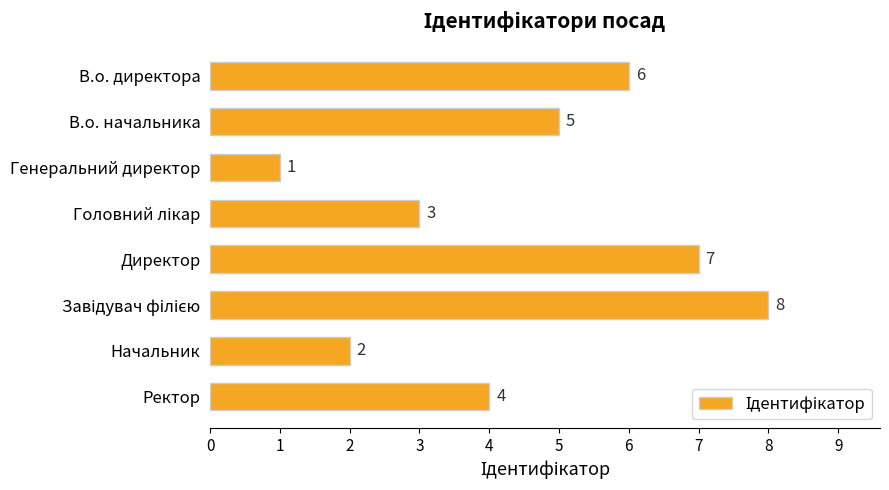

At which category does the chart reach its minimum across all series?

Генеральний директор